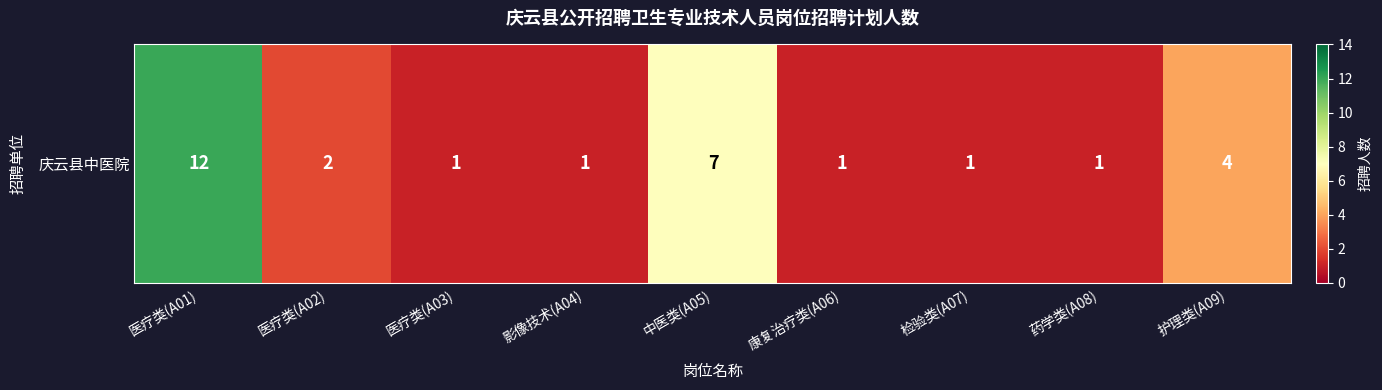

True or false: the data shows 2 at 医疗类(A02).

True